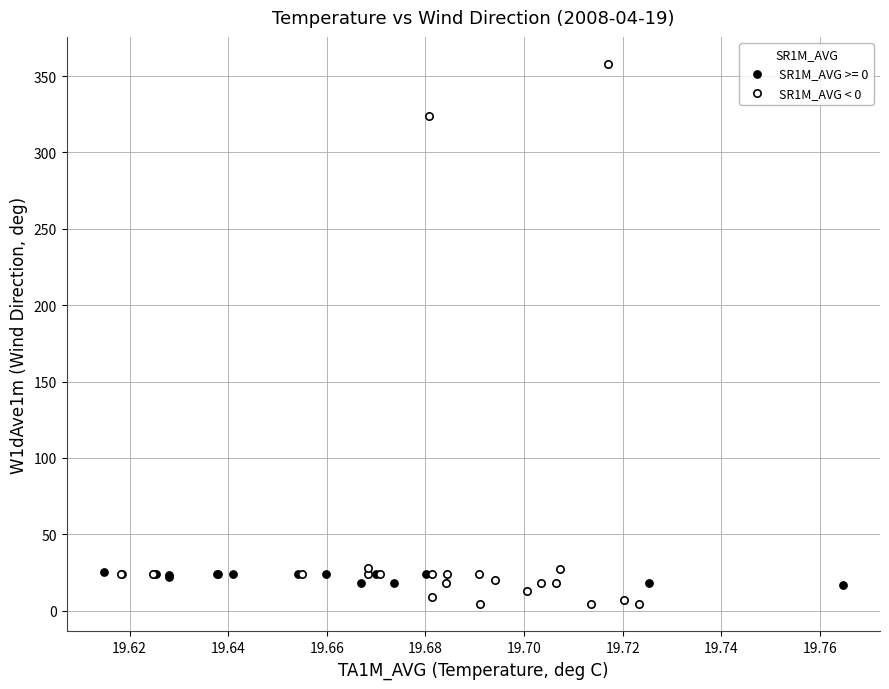

Which series reaches the maximum Y coordinate?

SR1M_AVG < 0